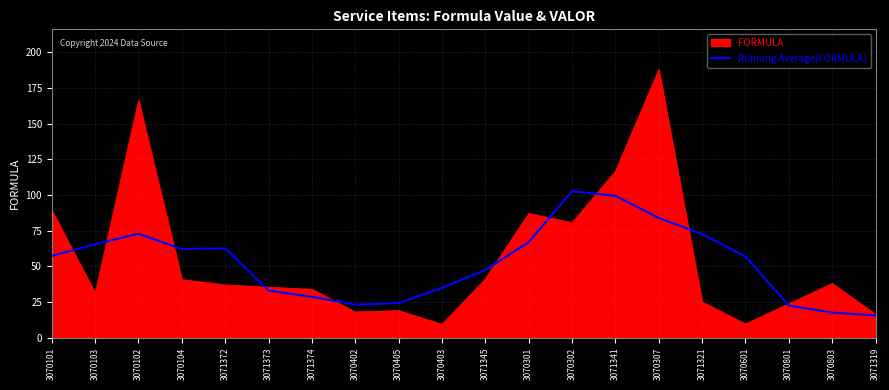

List the series in order of their peak value, highest first.

FORMULA, Running Average(FORMULA)